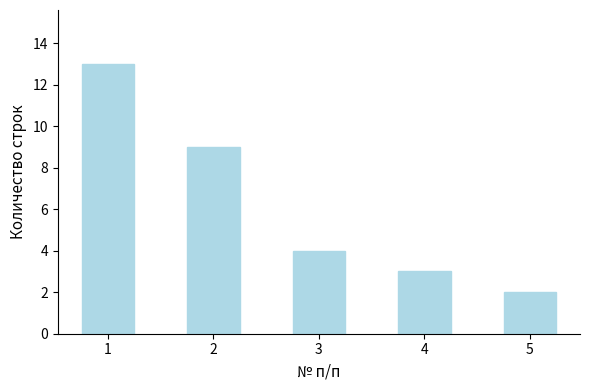

The chart shows a value of 3 at 4. True or false?

True